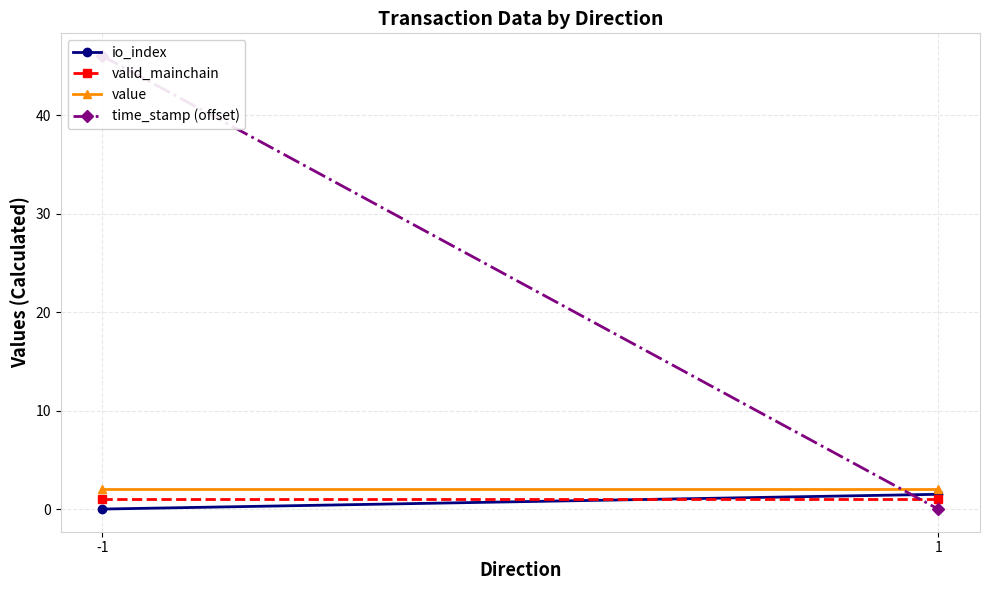

Count the number of data series in this chart.

4